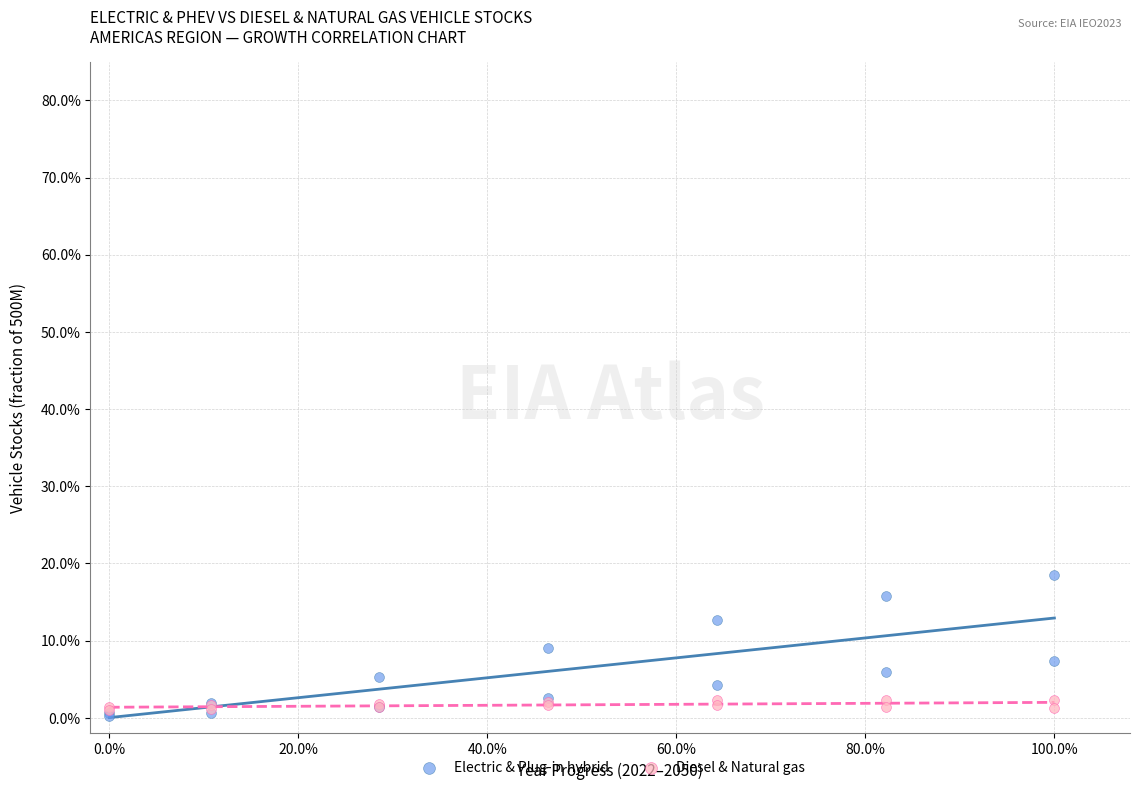

Which series reaches the maximum Y coordinate?

Electric & Plug-in hybrid